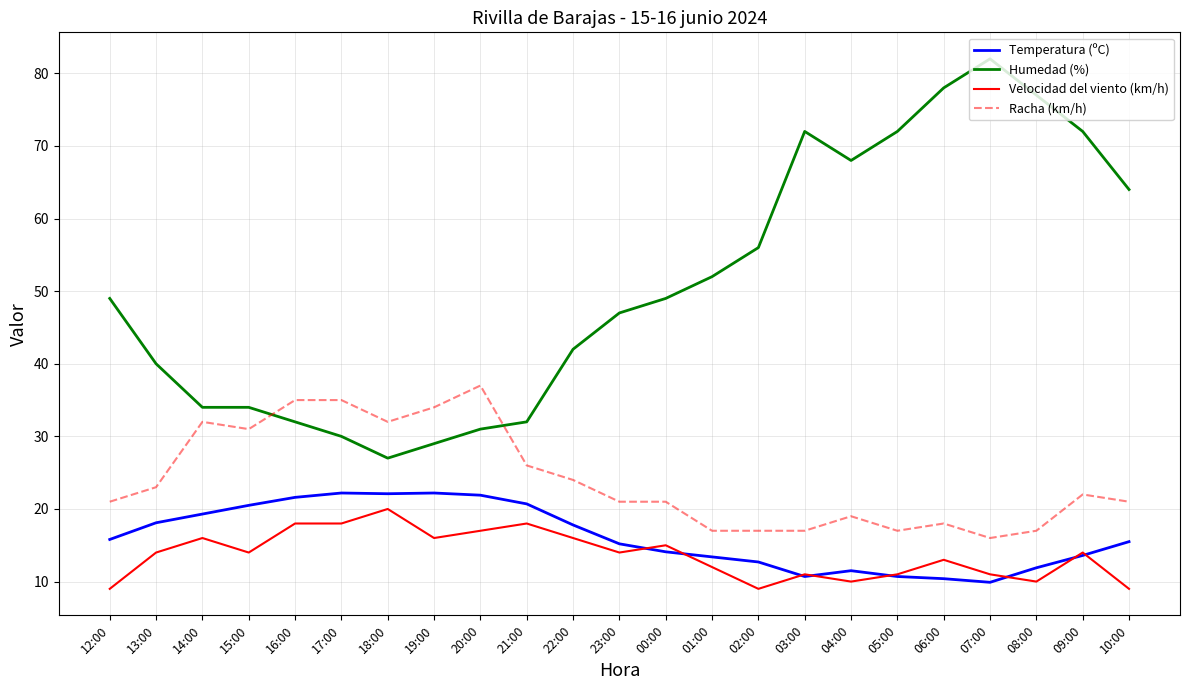

At which label does Velocidad del viento (km/h) reach its peak?

18:00